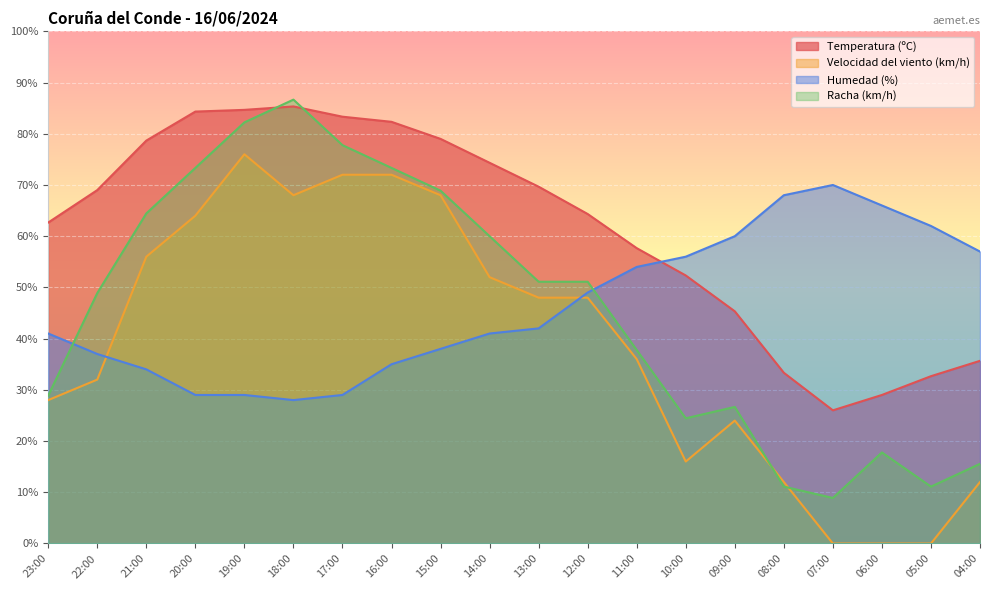

Is the value of Humedad (%) at 07:00 greater than the value of Velocidad del viento (km/h) at 06:00?

Yes